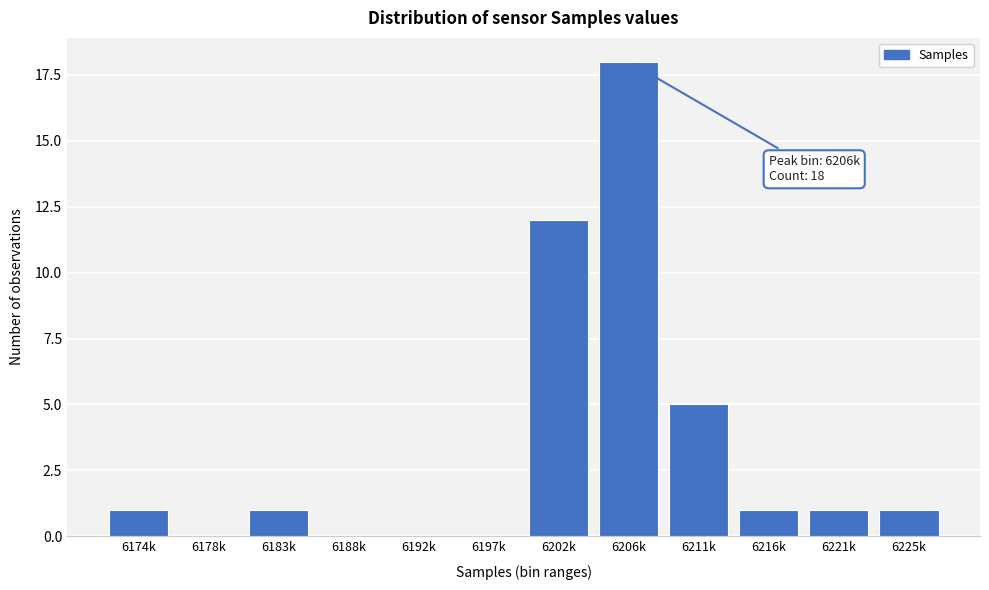

Reading left to right, extract all data points from this chart.

6174k=1	6178k=0	6183k=1	6188k=0	6192k=0	6197k=0	6202k=12	6206k=18	6211k=5	6216k=1	6221k=1	6225k=1